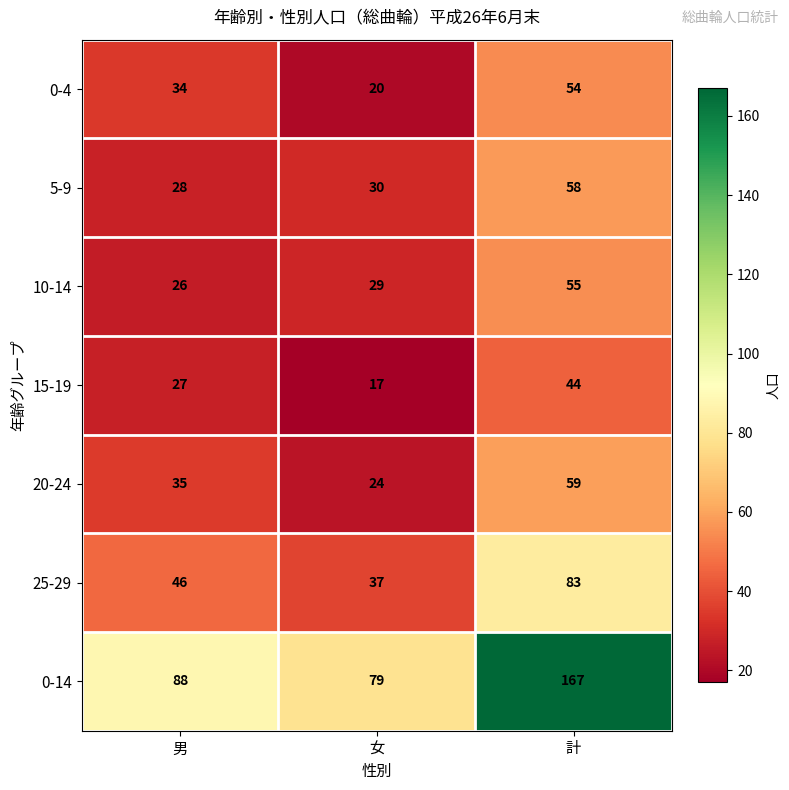

Where is 5-9 nearest to the value 43?

女